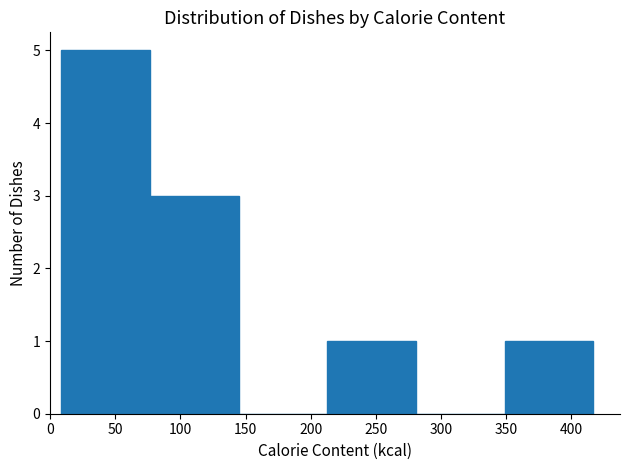

Reading left to right, transcribe this chart: for each bar, give the range it covers on the x-axis and its height. Neither the bar edges nor the heights are printed on the chart, so give them approximately, as read against the axes.

10 to 75: 5
75 to 145: 3
145 to 215: 0
215 to 280: 1
280 to 350: 0
350 to 415: 1